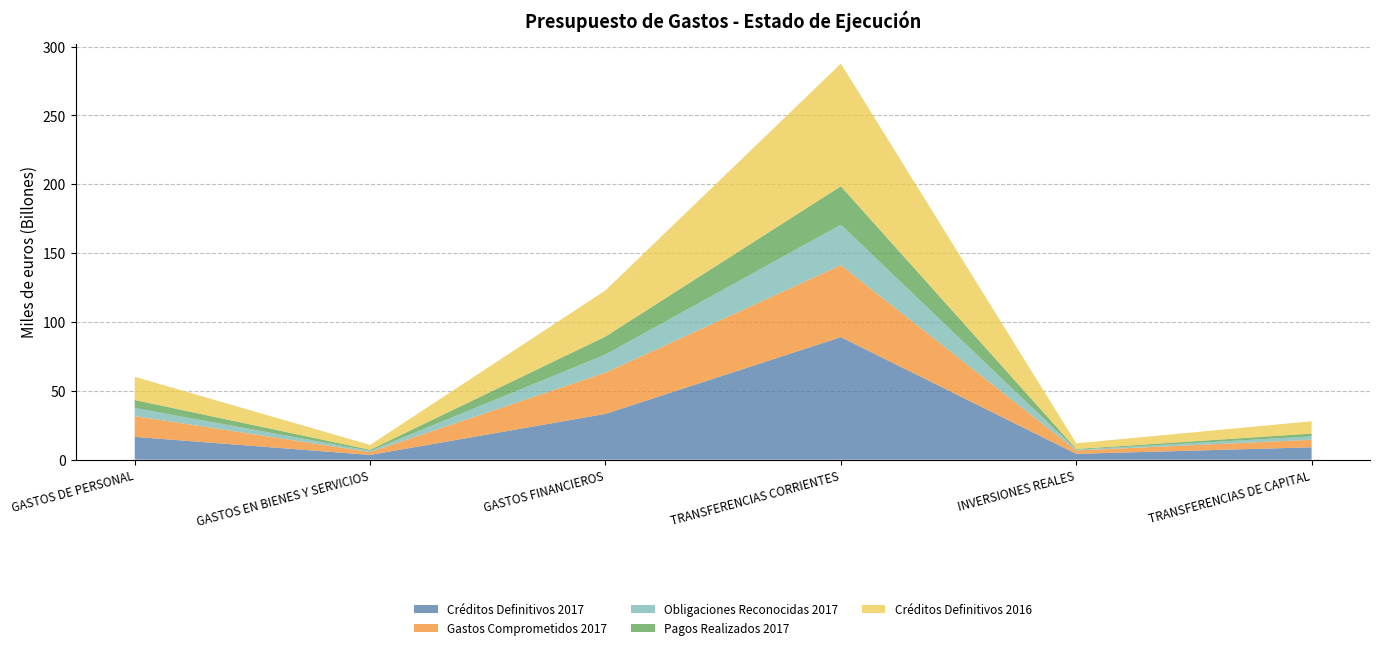

Reading left to right, extract all data points from this chart.

Créditos Definitivos 2017: 16555578	3438029	33237593	89003226	4207736	8969574
Gastos Comprometidos 2017: 15090008	2064035	29988153	52248043	2478928	5480687
Obligaciones Reconocidas 2017: 5887227	865171	13115824	29430384	559360	2434672
Pagos Realizados 2017: 5815590	794125	13109748	27911101	526890	2066641
Créditos Definitivos 2016: 16849259	3540117	33519506	89137374	4099432	8945779